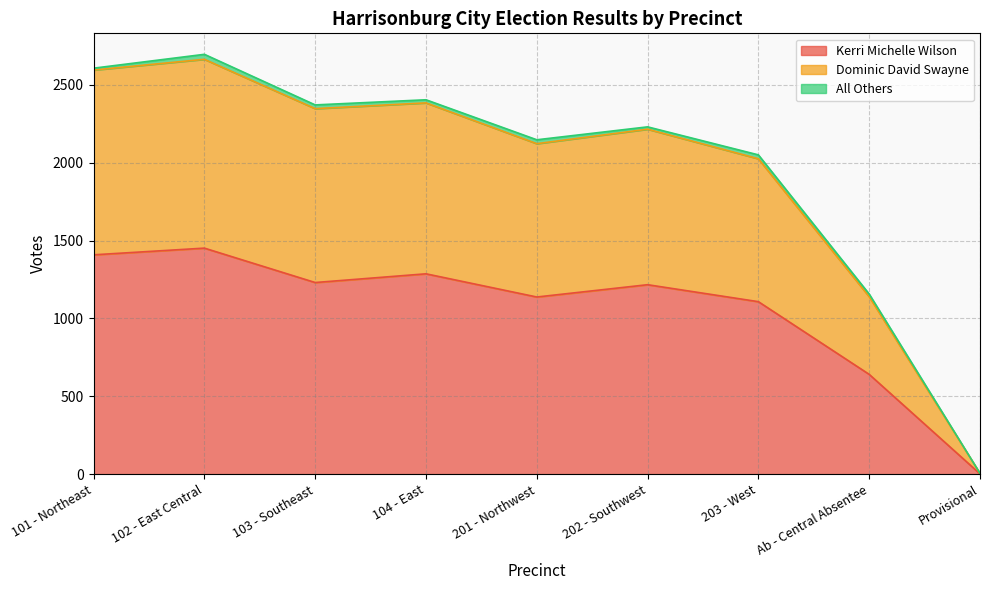

Where is Kerri Michelle Wilson nearest to the value 727?

Ab - Central Absentee